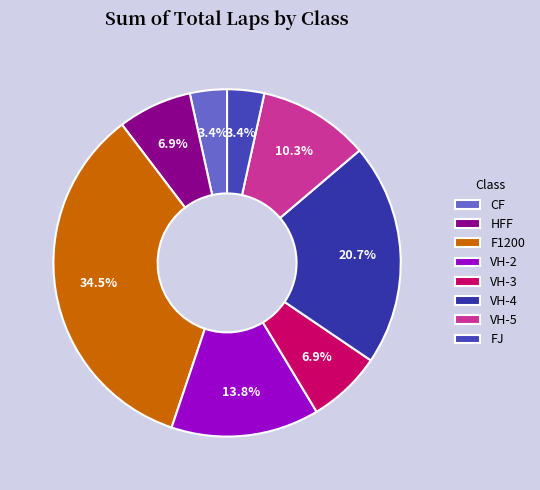

To the nearest percent, what is the difference between the VH-2 and VH-4 slice percentages?

7%